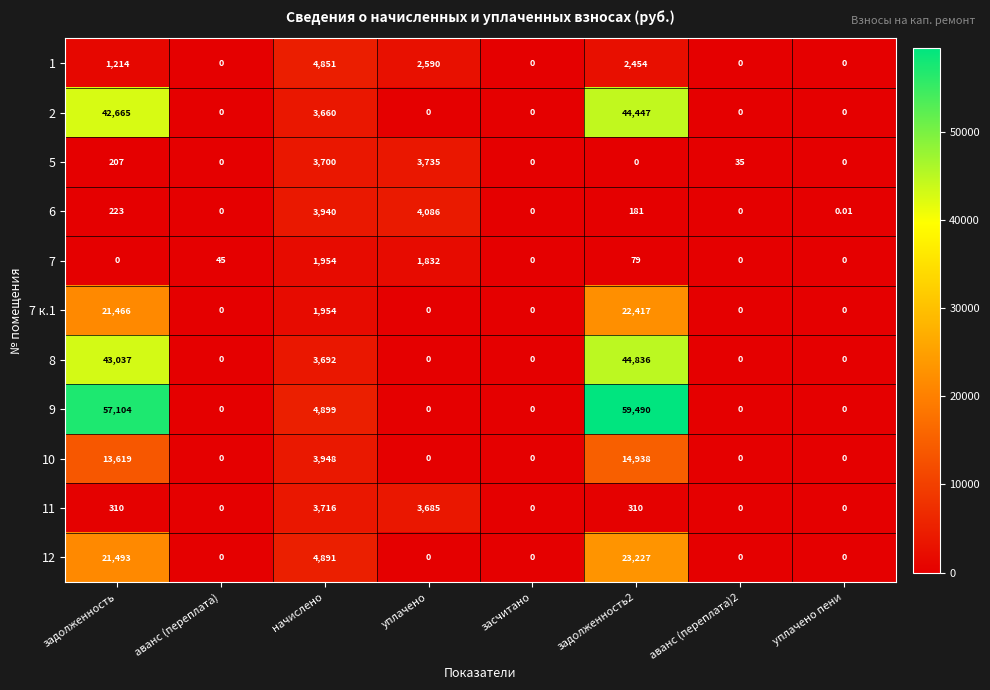

At which label is 5 closest to 1867?

задолженность